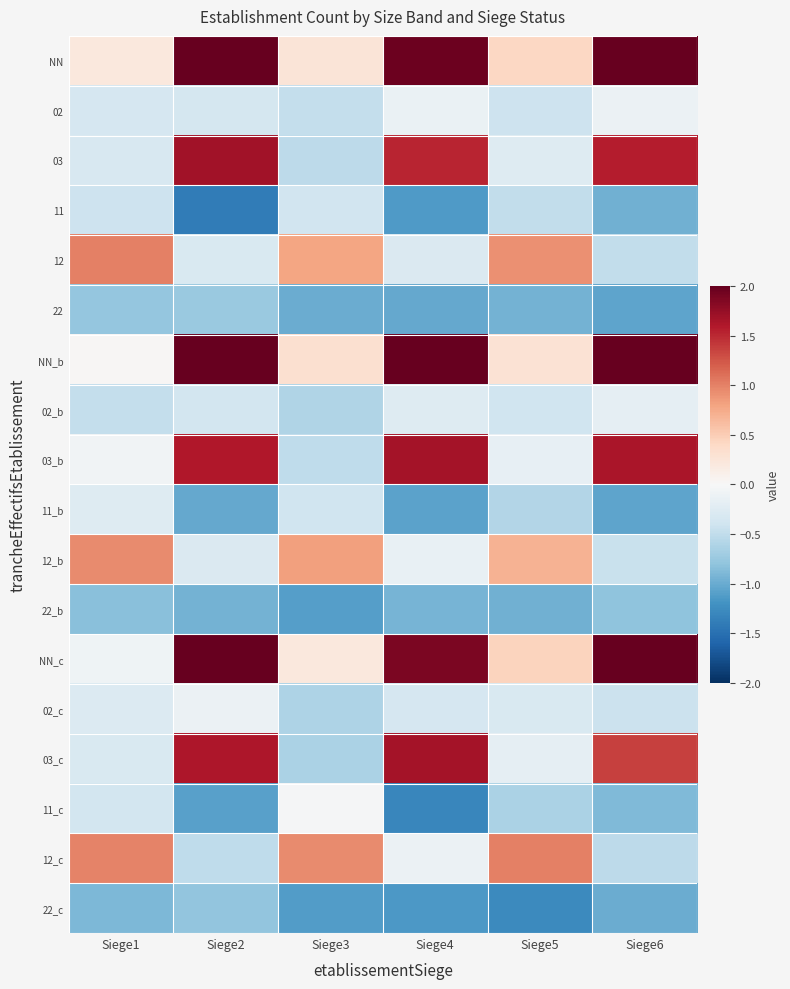

Reading left to right, extract all data points from this chart.

NN: Siege1=0.2	Siege2=2.3	Siege3=0.3	Siege4=2.0	Siege5=0.4	Siege6=2.0
02: Siege1=-0.3	Siege2=-0.3	Siege3=-0.5	Siege4=-0.1	Siege5=-0.4	Siege6=-0.1
03: Siege1=-0.3	Siege2=1.7	Siege3=-0.5	Siege4=1.5	Siege5=-0.3	Siege6=1.6
11: Siege1=-0.4	Siege2=-1.4	Siege3=-0.4	Siege4=-1.1	Siege5=-0.5	Siege6=-1.0
12: Siege1=1.0	Siege2=-0.3	Siege3=0.8	Siege4=-0.3	Siege5=0.9	Siege6=-0.5
22: Siege1=-0.8	Siege2=-0.7	Siege3=-1.0	Siege4=-1.0	Siege5=-0.9	Siege6=-1.0
NN_b: Siege1=0.0	Siege2=2.3	Siege3=0.3	Siege4=2.0	Siege5=0.3	Siege6=2.0
02_b: Siege1=-0.5	Siege2=-0.4	Siege3=-0.6	Siege4=-0.3	Siege5=-0.4	Siege6=-0.2
03_b: Siege1=-0.1	Siege2=1.6	Siege3=-0.5	Siege4=1.7	Siege5=-0.2	Siege6=1.6
11_b: Siege1=-0.3	Siege2=-1.0	Siege3=-0.4	Siege4=-1.1	Siege5=-0.6	Siege6=-1.0
12_b: Siege1=0.9	Siege2=-0.3	Siege3=0.8	Siege4=-0.1	Siege5=0.7	Siege6=-0.4
22_b: Siege1=-0.8	Siege2=-0.9	Siege3=-1.1	Siege4=-0.9	Siege5=-1.0	Siege6=-0.8
NN_c: Siege1=-0.1	Siege2=2.3	Siege3=0.2	Siege4=1.9	Siege5=0.4	Siege6=2.1
02_c: Siege1=-0.3	Siege2=-0.1	Siege3=-0.6	Siege4=-0.3	Siege5=-0.3	Siege6=-0.4
03_c: Siege1=-0.3	Siege2=1.6	Siege3=-0.6	Siege4=1.7	Siege5=-0.2	Siege6=1.4
11_c: Siege1=-0.4	Siege2=-1.1	Siege3=-0.0	Siege4=-1.3	Siege5=-0.6	Siege6=-0.9
12_c: Siege1=1.0	Siege2=-0.5	Siege3=0.9	Siege4=-0.1	Siege5=1.0	Siege6=-0.5
22_c: Siege1=-0.9	Siege2=-0.8	Siege3=-1.1	Siege4=-1.1	Siege5=-1.3	Siege6=-1.0